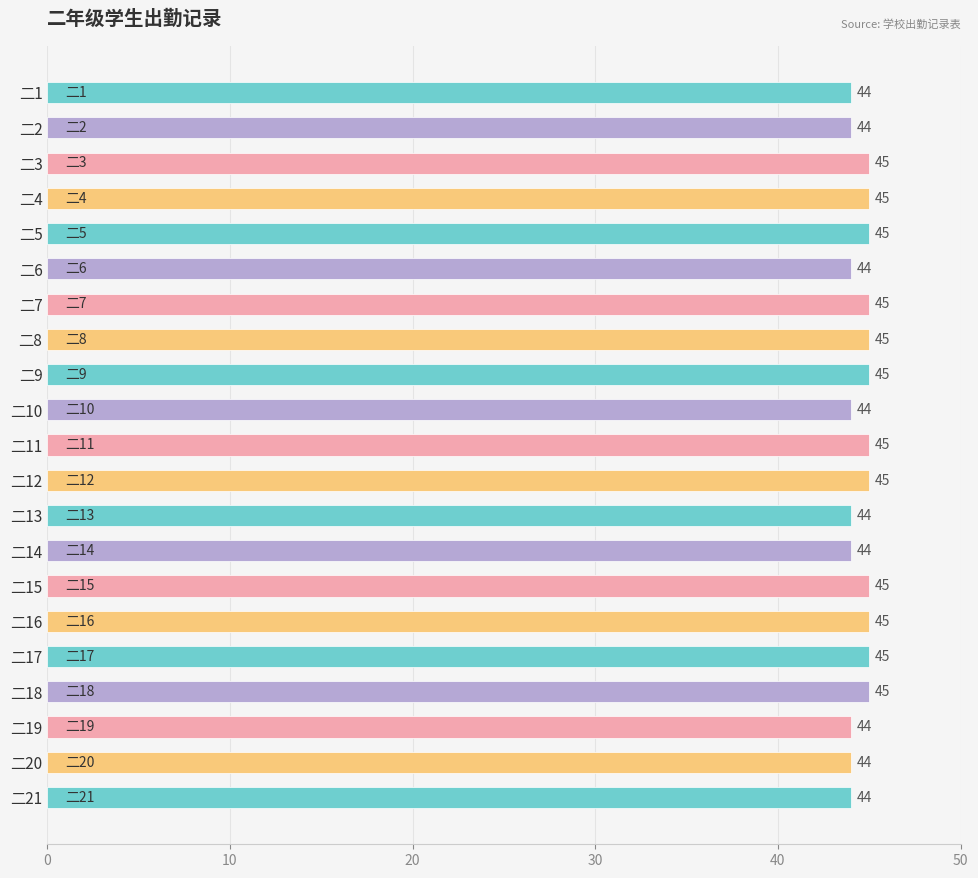

What is the maximum value shown in the chart?

45